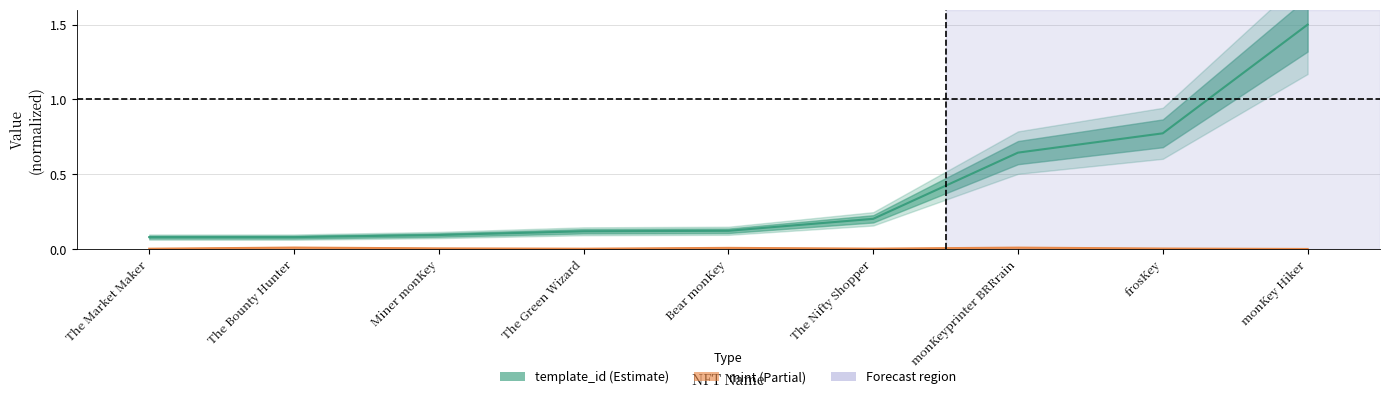

In mint, how many points are higher than both neighbors (excluding endpoints)?

3